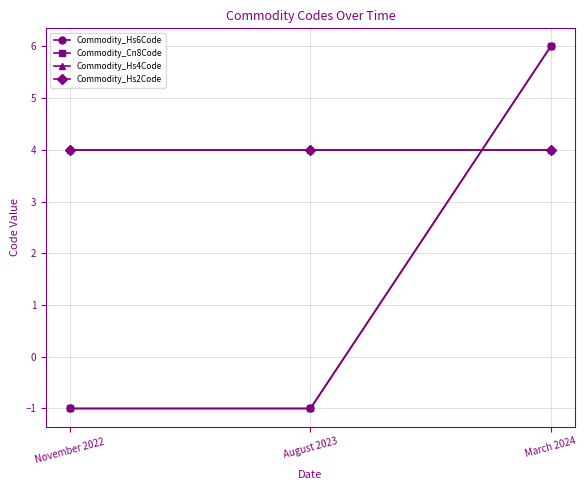

Is the value of Commodity_Hs2Code at March 2024 greater than the value of Commodity_Cn8Code at March 2024?

No